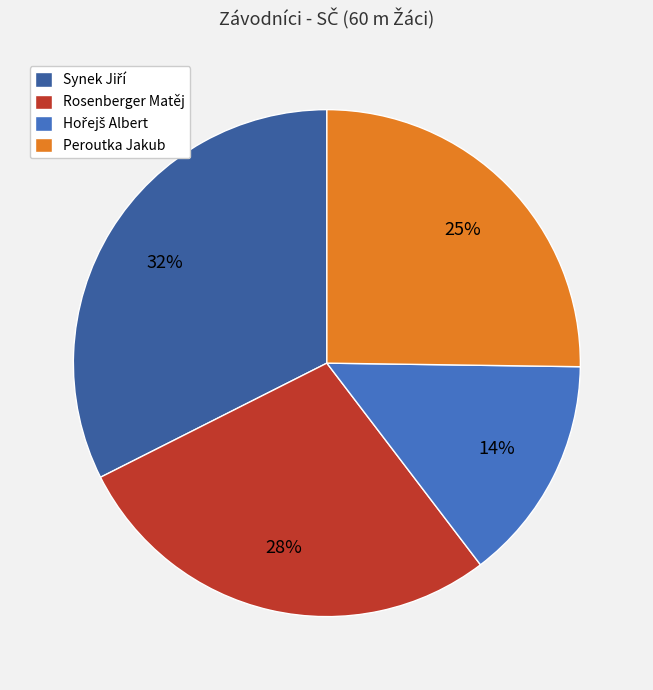

Is there a majority slice in this chart?

No